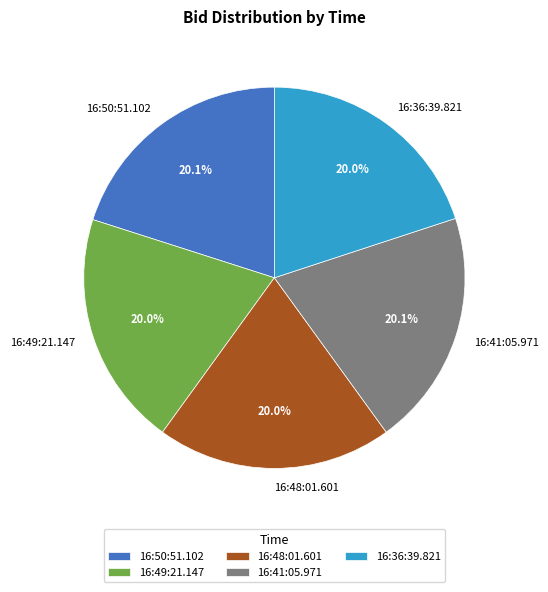

To the nearest percent, what portion does 16:36:39.821 represent?

20%